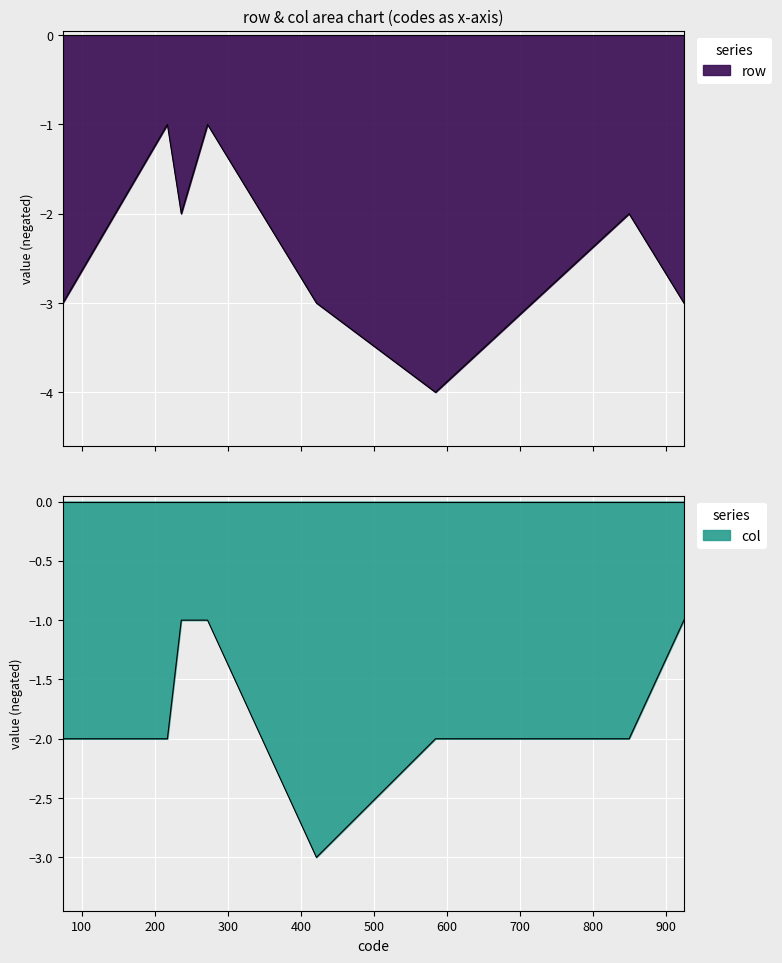

The value of col at 74 is -1. True or false?

False